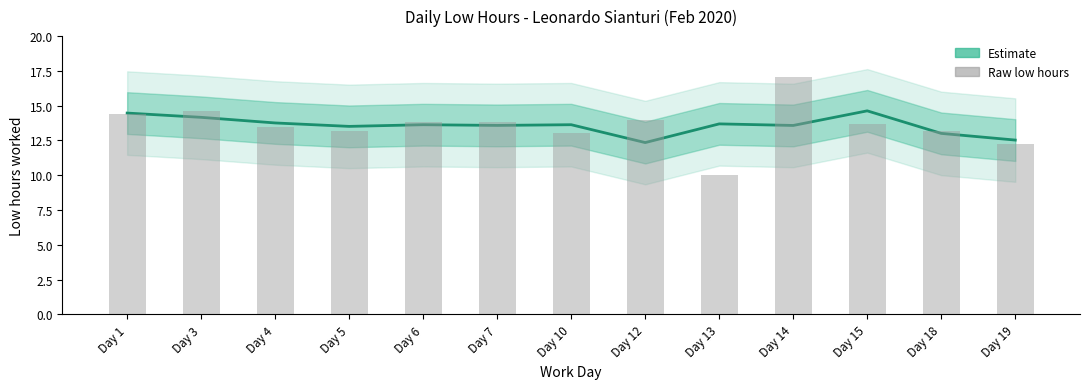

Read the Estimate value at Day 14.

13.6